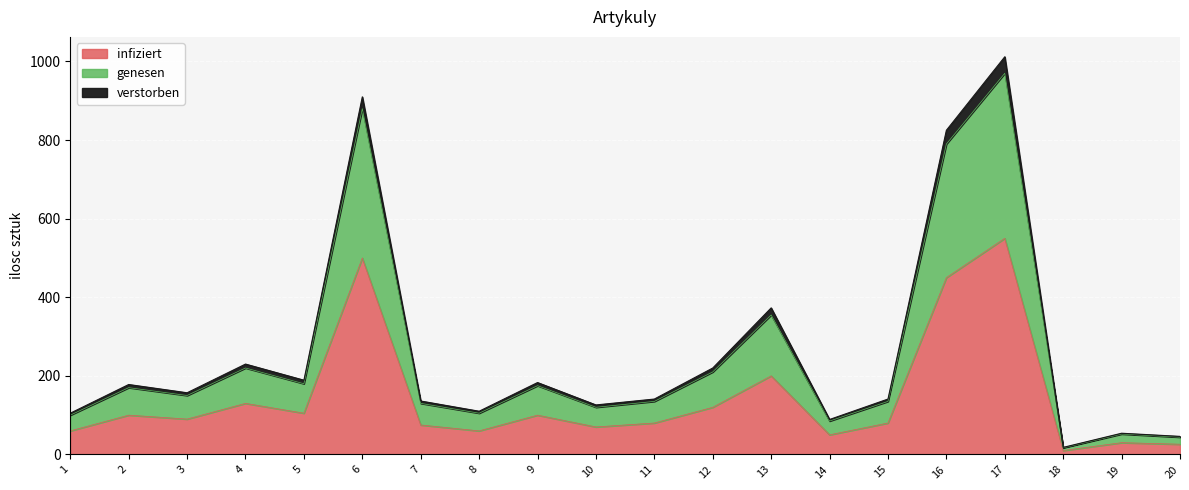

True or false: infiziert and genesen intersect in this chart.

False